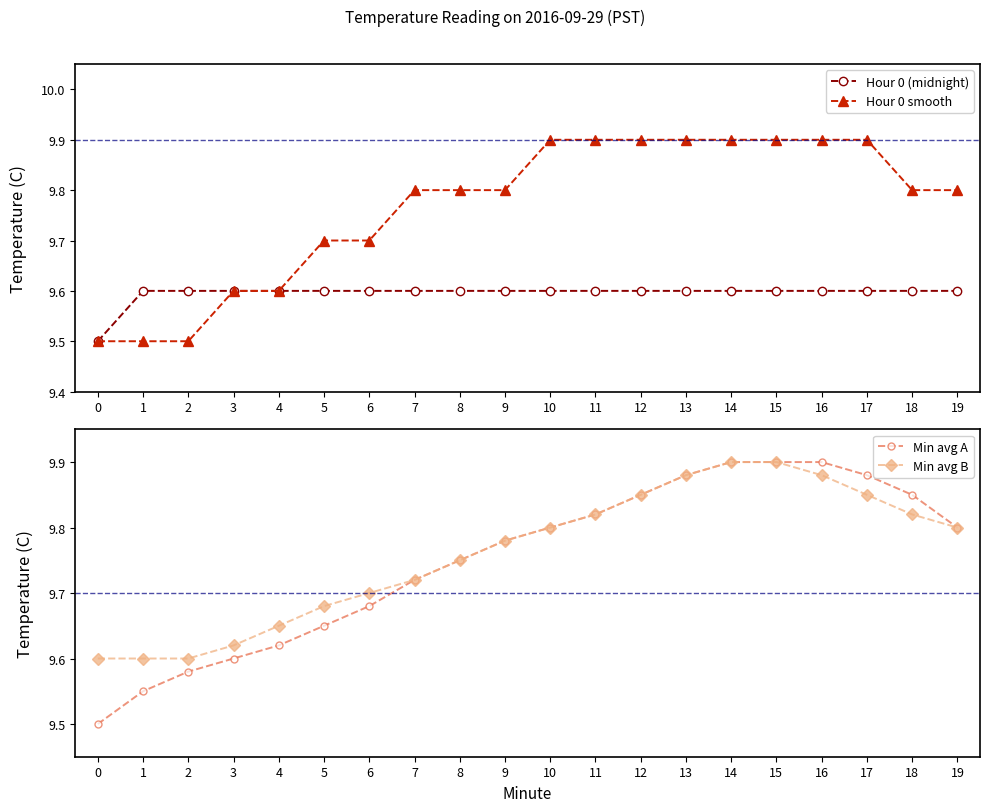

Which has a higher value, 18 or 7?

18